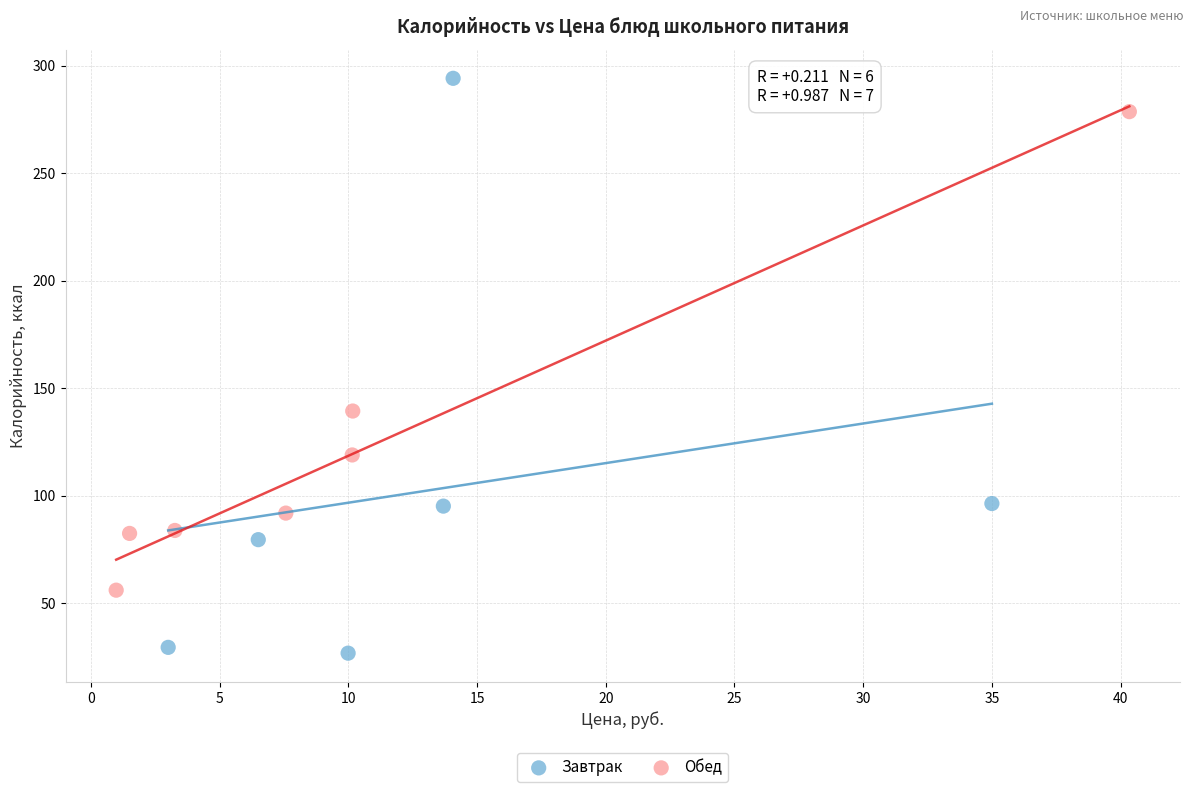

Which series reaches the maximum Y coordinate?

Завтрак